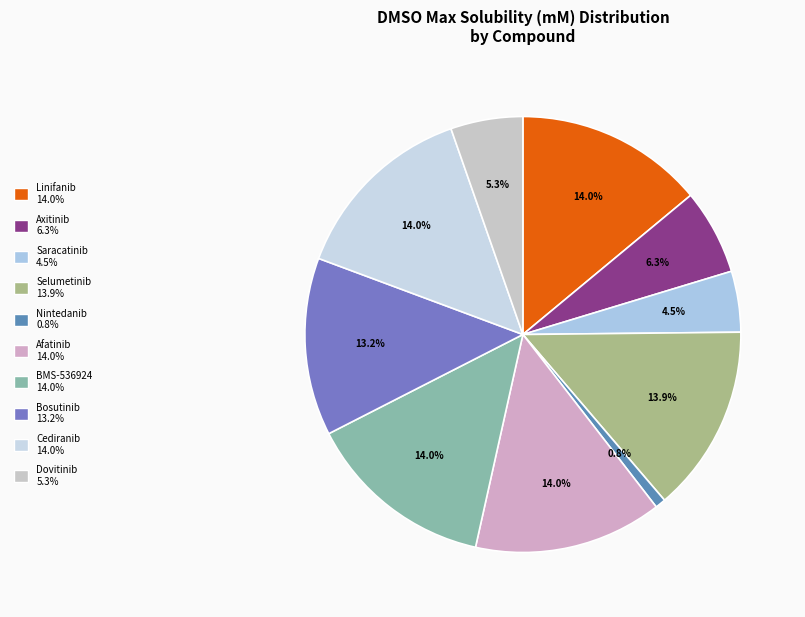

Is there a majority slice in this chart?

No